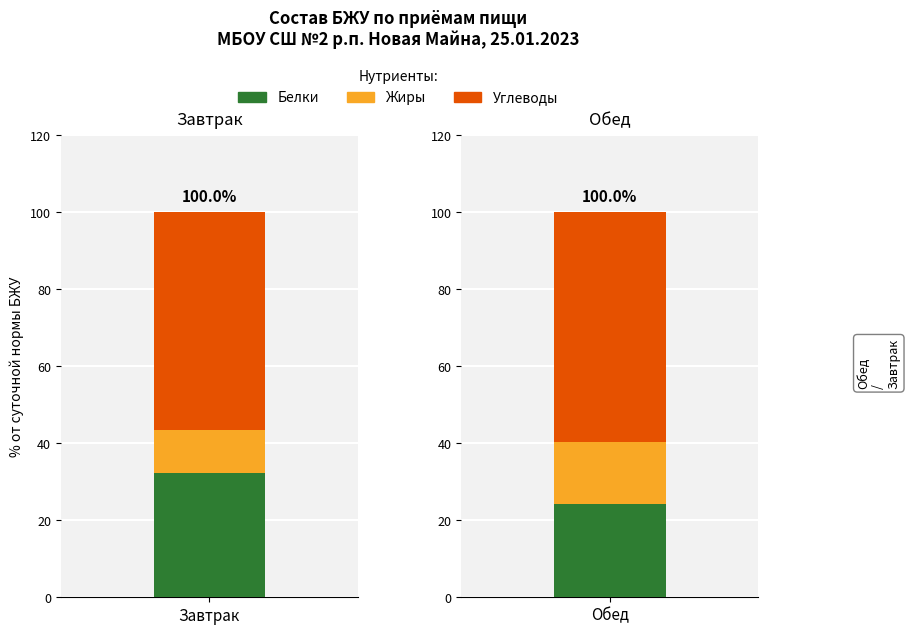

What position from the right is 6?

3